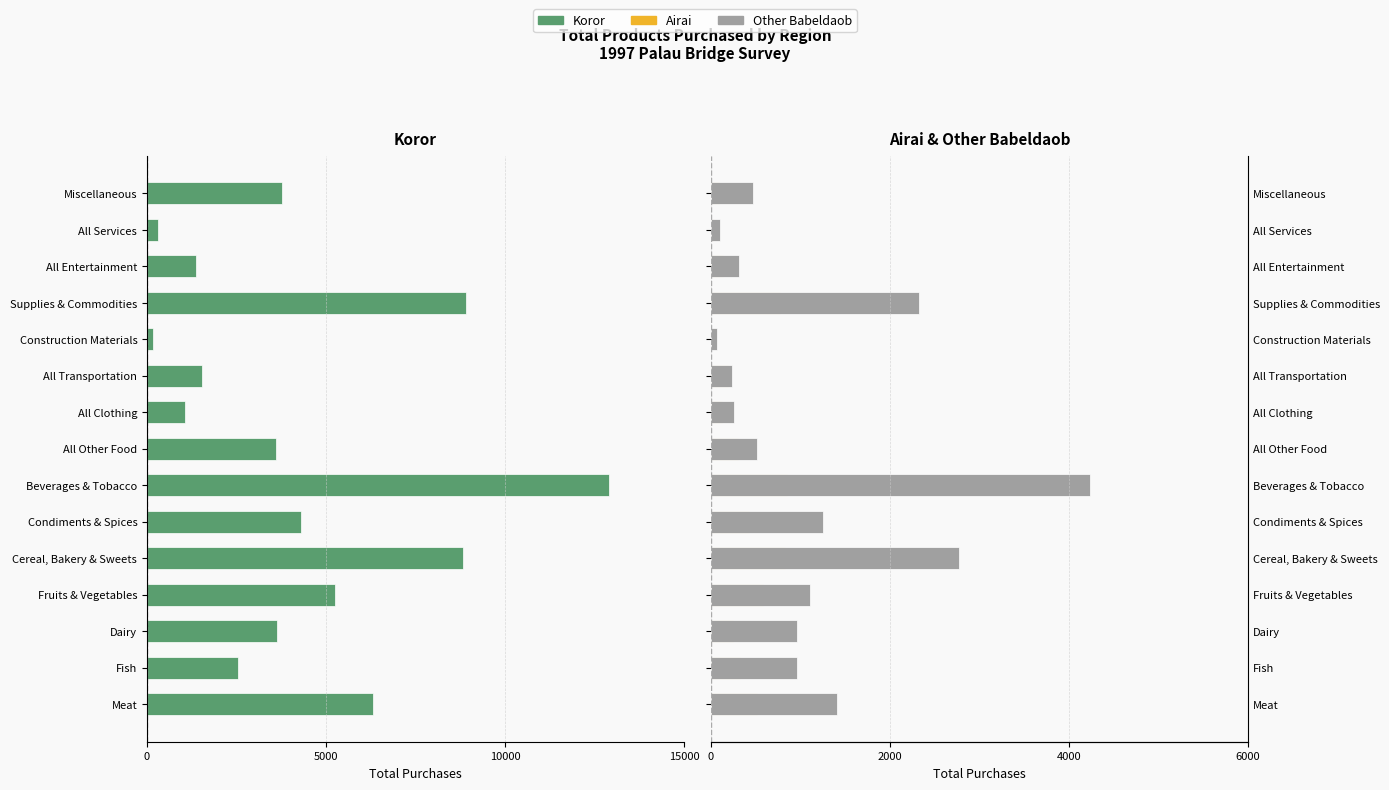

What is the difference between the highest and lowest values at Dairy?

4590